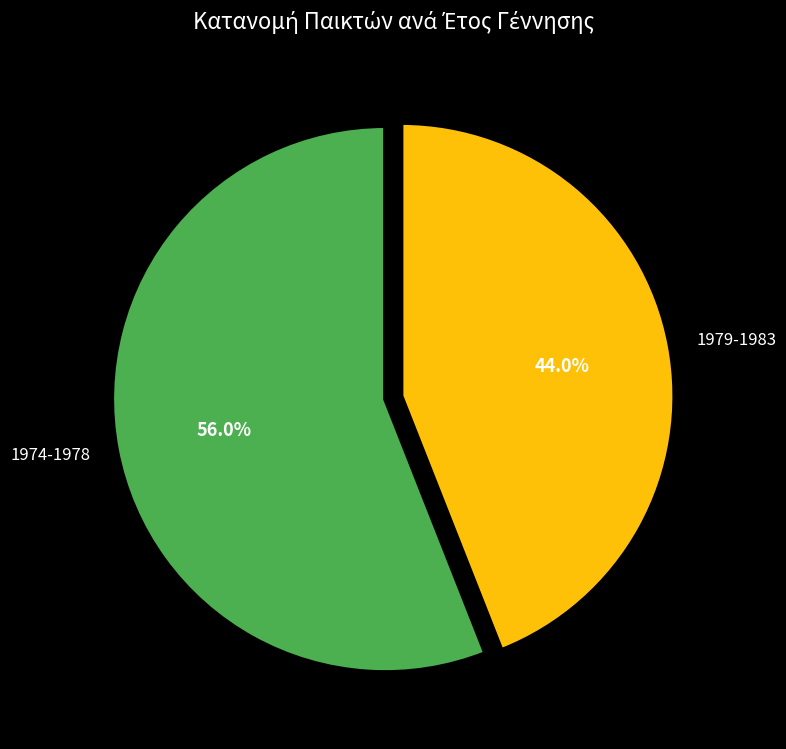

Rank the categories by value from highest to lowest.

1974-1978, 1979-1983